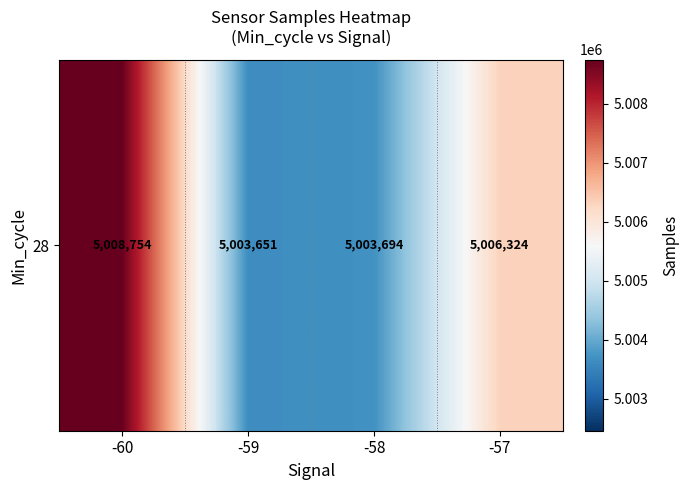

List the labels in order of value, smallest first.

-59, -58, -57, -60